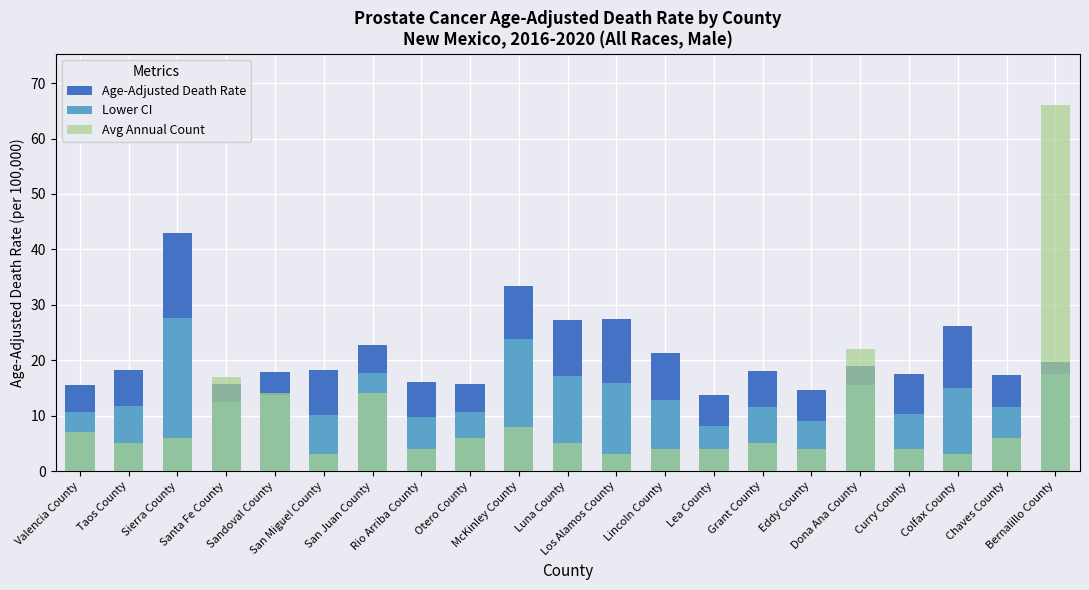

Which series changed the most between Santa Fe County and Los Alamos County?

Avg Annual Count